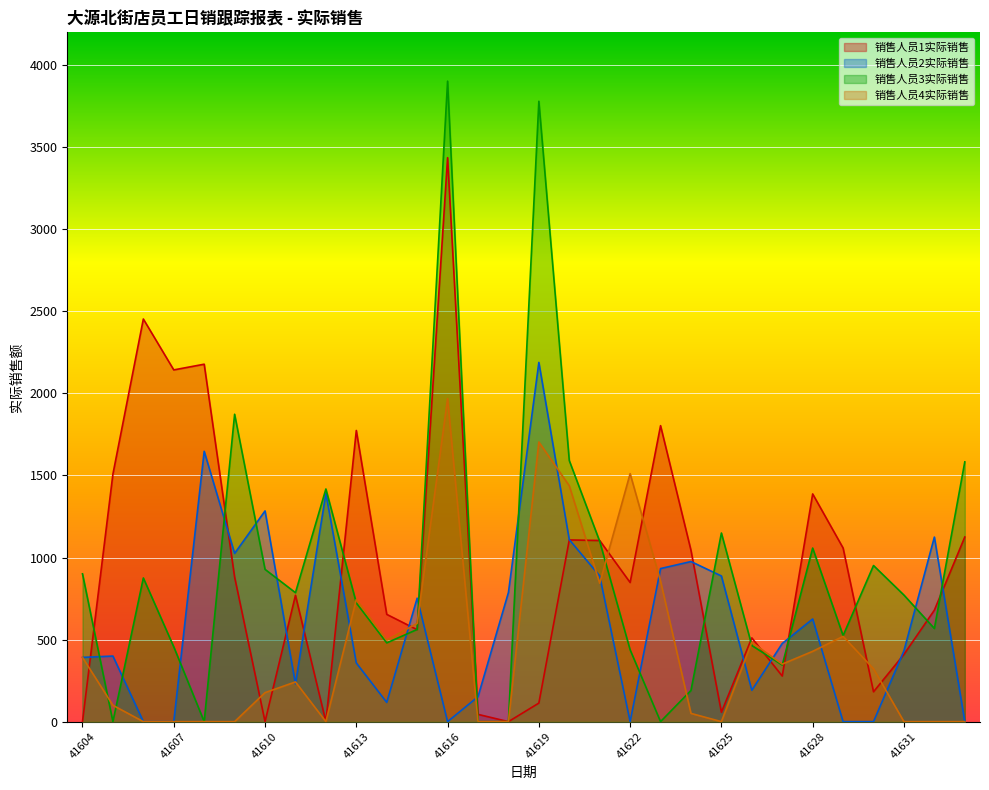

What is the difference between the maximum and second lowest values in the 销售人员2实际销售 series?

2188.8